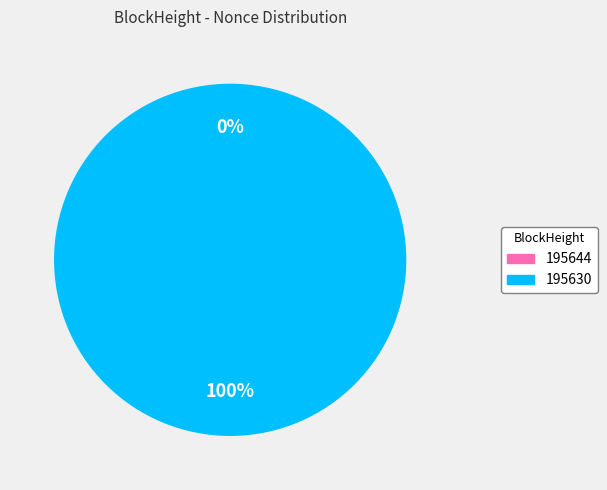

The 195630 slice represents 91% of the pie. True or false?

False